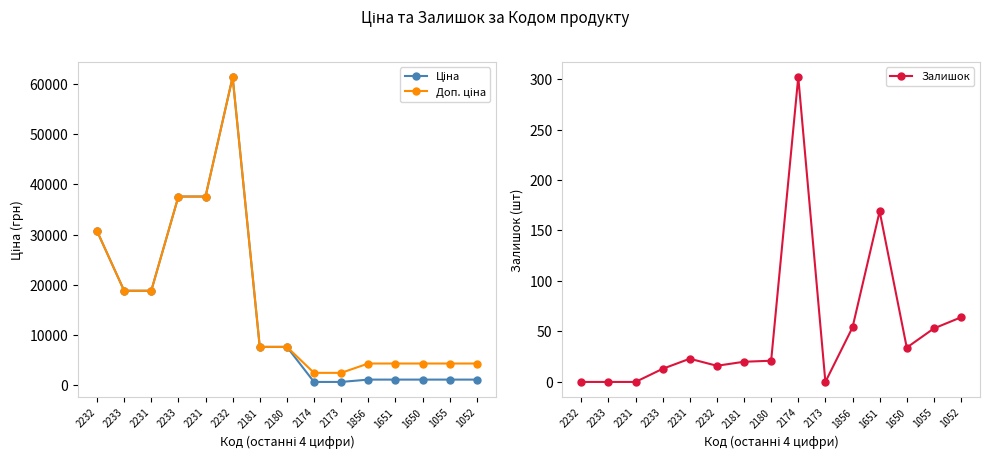

List the series in order of their peak value, lowest first.

Залишок, Ціна, Доп. ціна